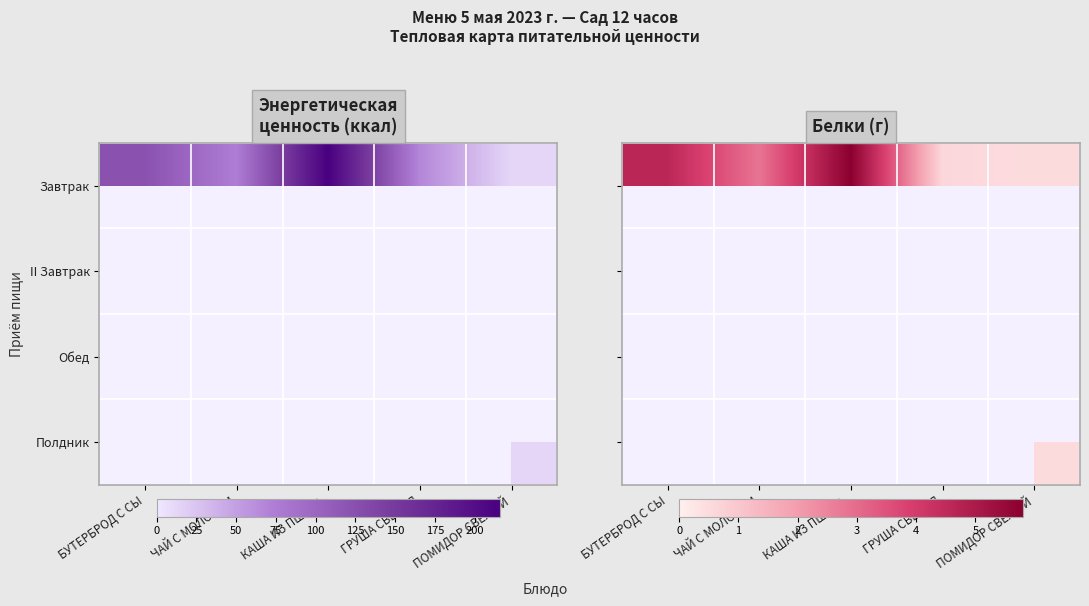

List the labels in order of II Завтрак value, smallest first.

БУТЕРБРОД С СЫ, ЧАЙ С МОЛОКОМ, КАША ИЗ ПШЕНА, ПОМИДОР СВЕЖИЙ, ГРУША СВЕЖАЯ